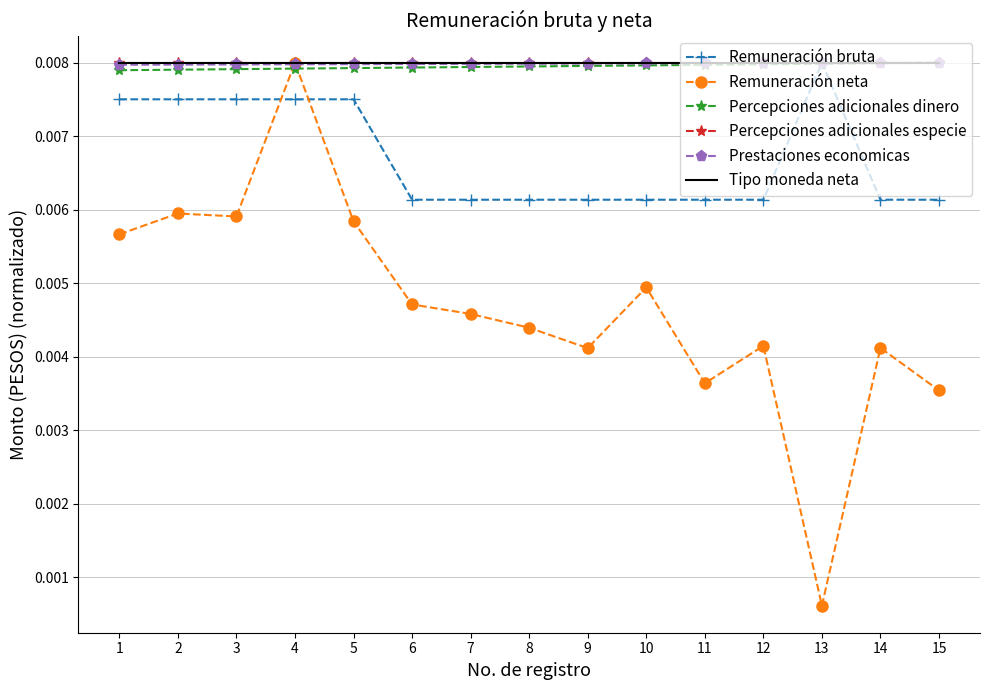

Between 3 and 8, which series saw the biggest shift?

Remuneración neta